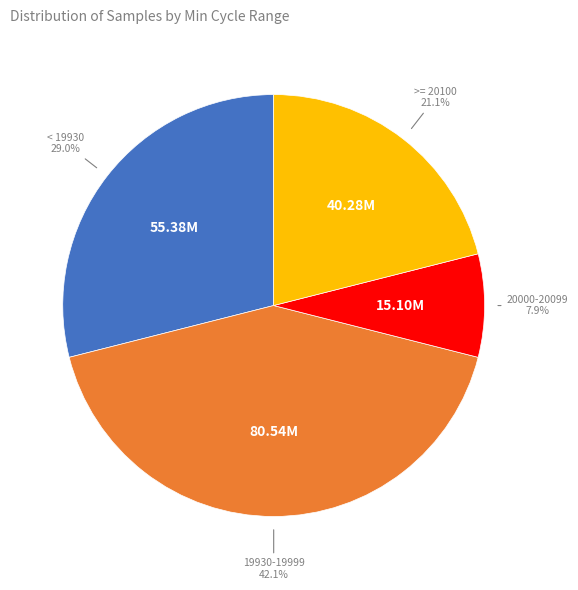

Is there a majority slice in this chart?

No